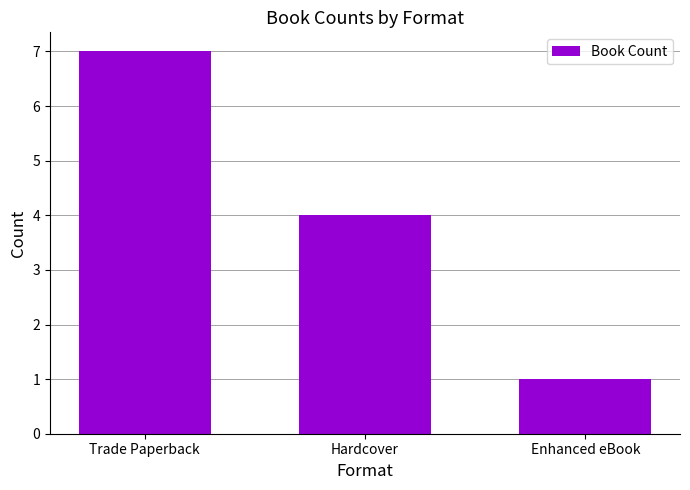

The value at Enhanced eBook is 1. True or false?

True